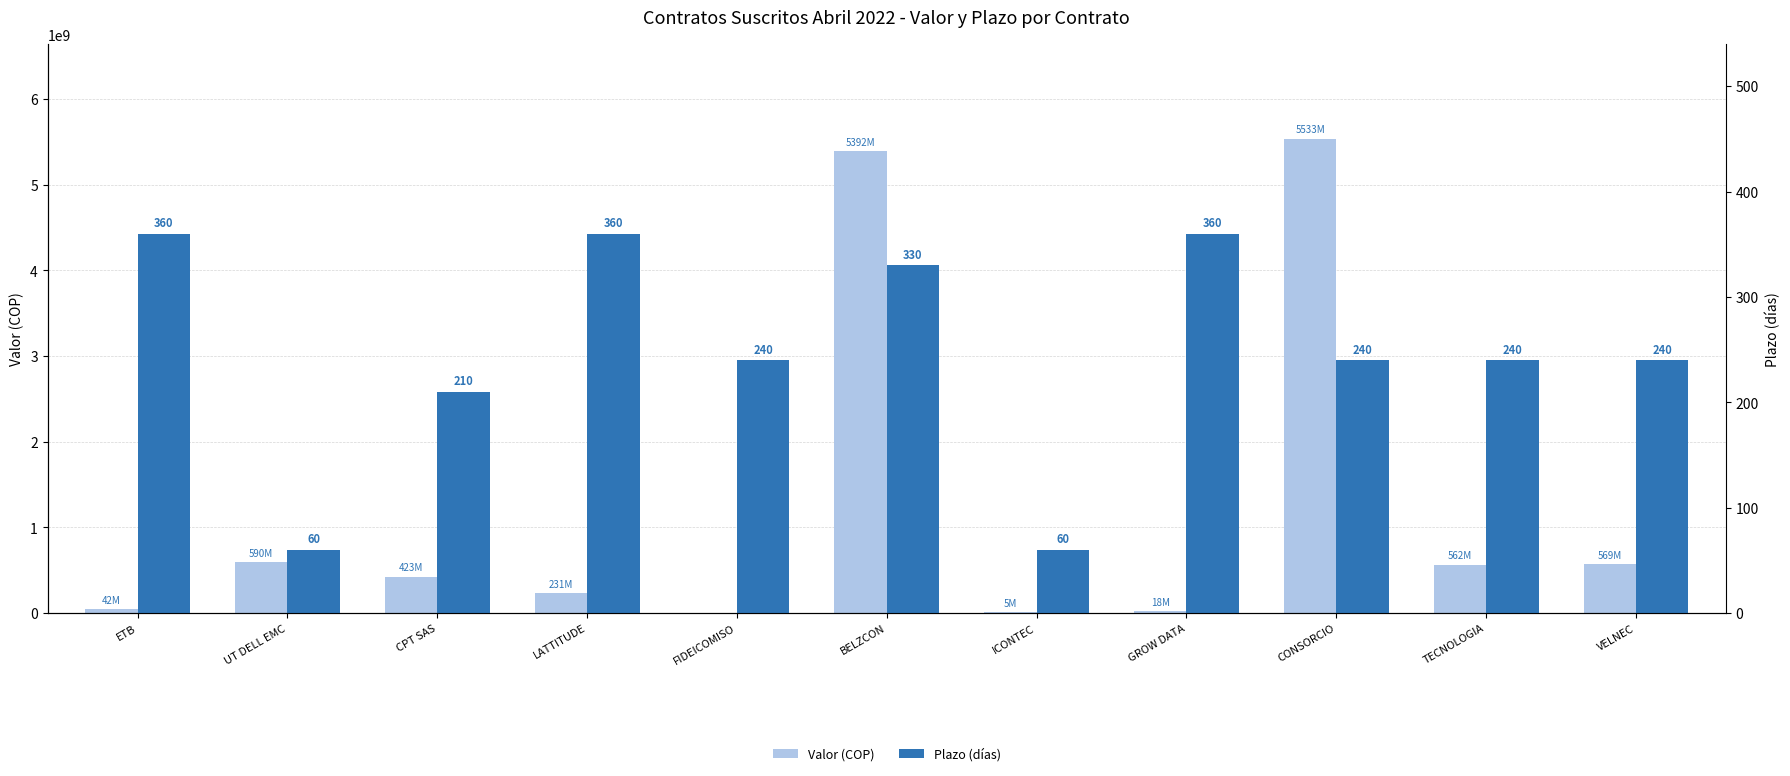

The value of Valor (COP) at LATTITUDE is 371597759. True or false?

False